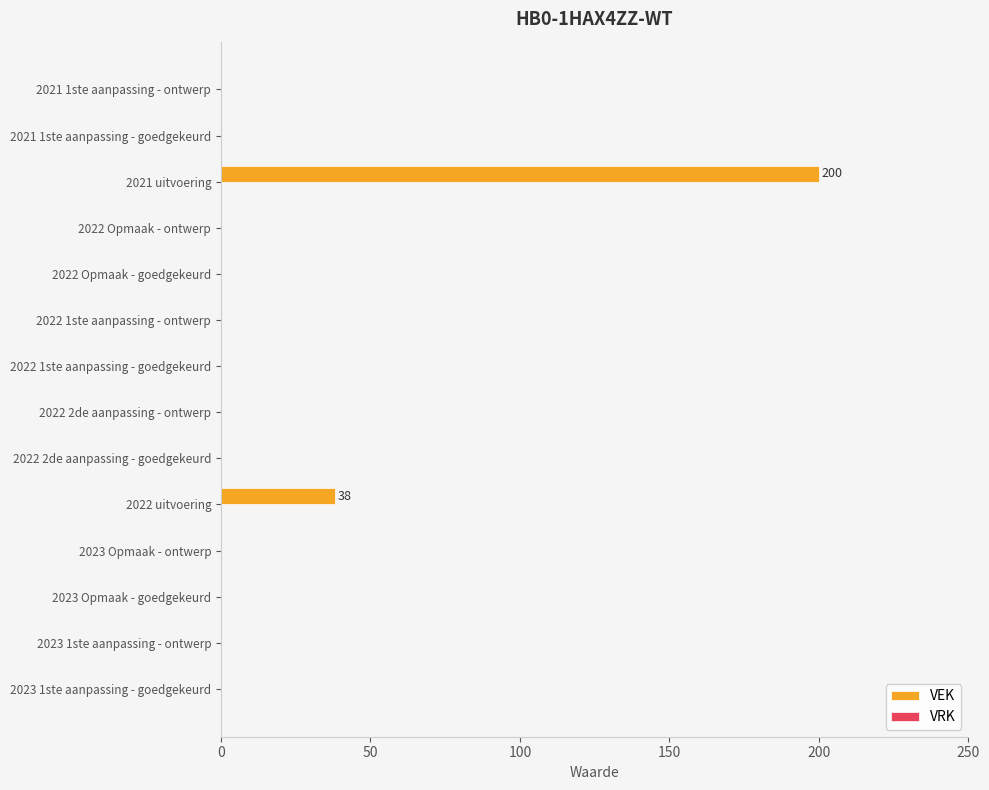

At which category does the chart reach its peak across all series?

2021 uitvoering